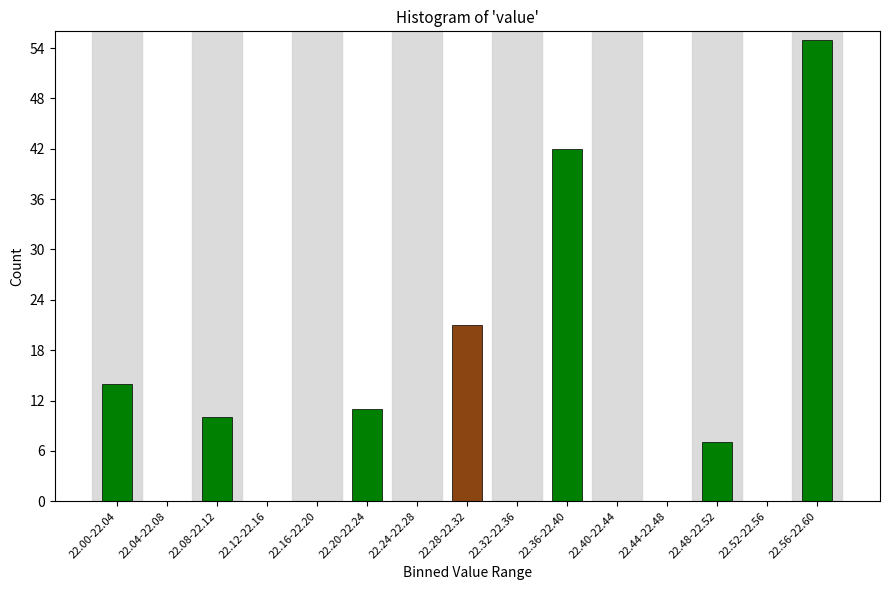

Reading left to right, extract all data points from this chart.

22.00-22.04=14	22.04-22.08=0	22.08-22.12=10	22.12-22.16=0	22.16-22.20=0	22.20-22.24=11	22.24-22.28=0	22.28-22.32=21	22.32-22.36=0	22.36-22.40=42	22.40-22.44=0	22.44-22.48=0	22.48-22.52=7	22.52-22.56=0	22.56-22.60=55